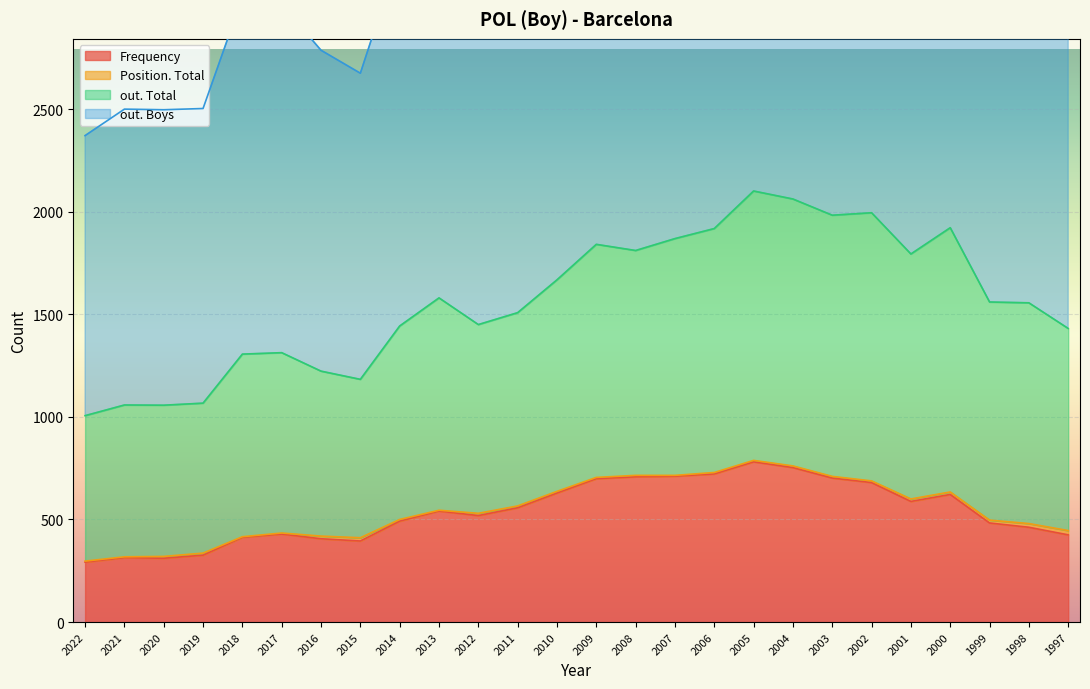

How many interior local valleys does the out. Total series have?

6